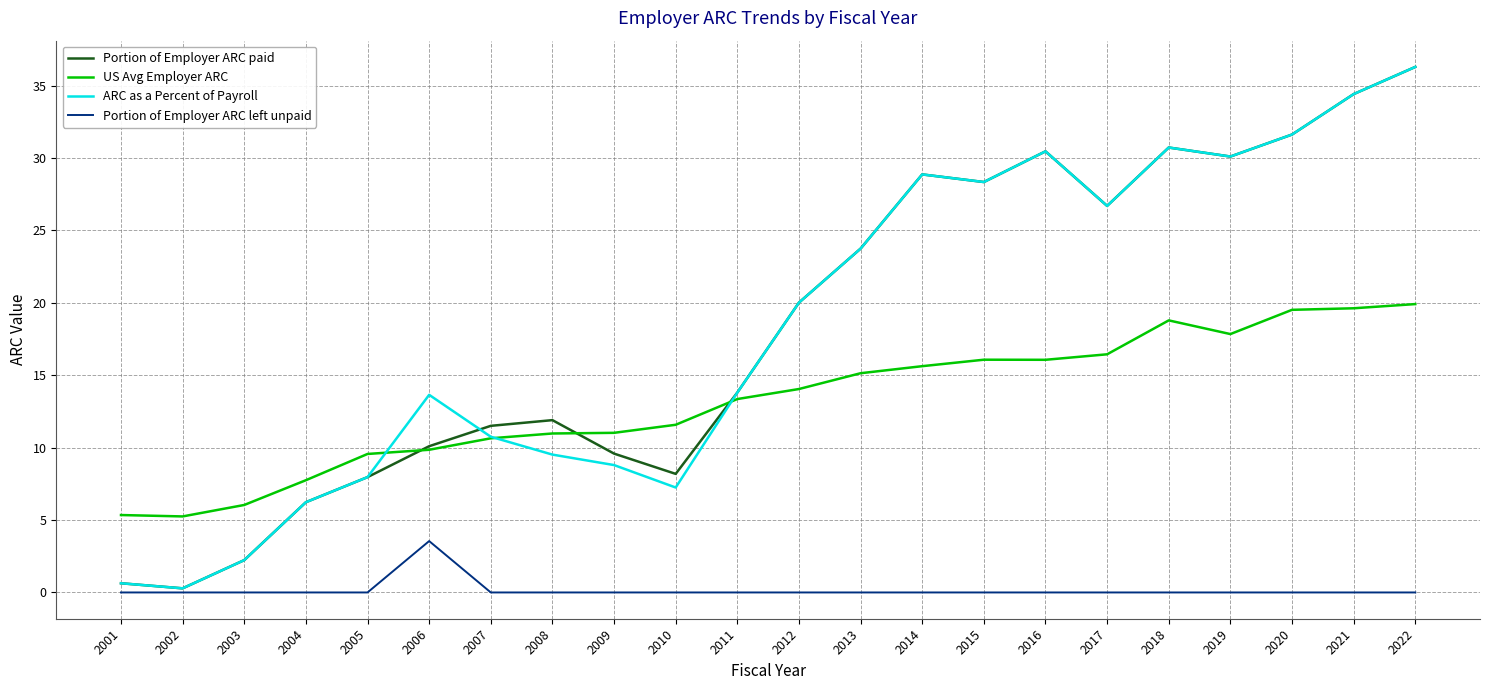

Which series has the widest spread of values?

ARC as a Percent of Payroll